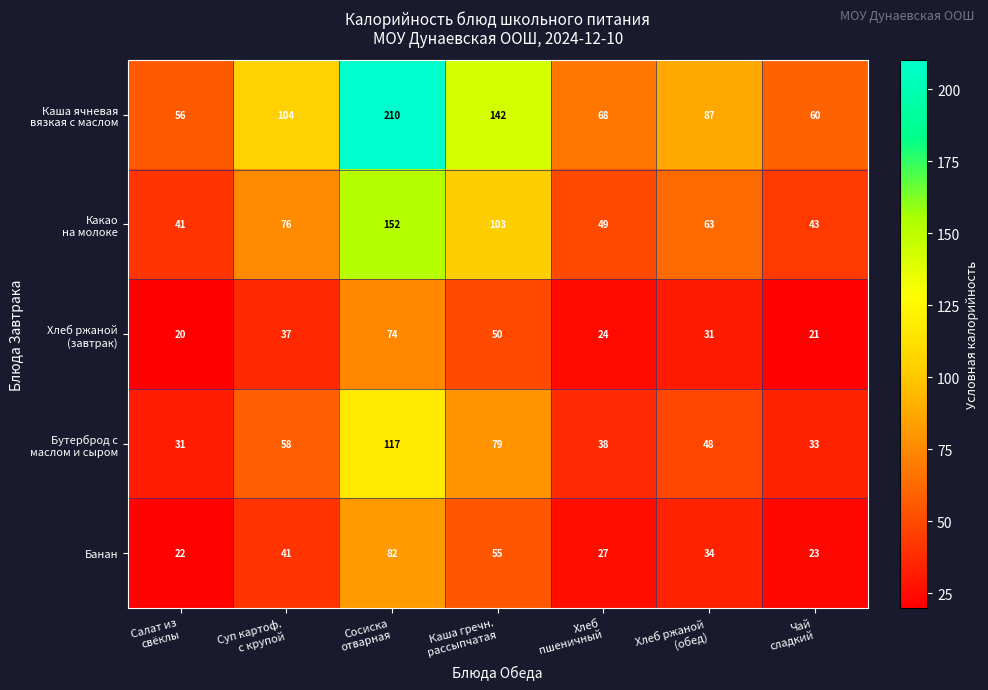

What is the highest value of the Банан series?

82